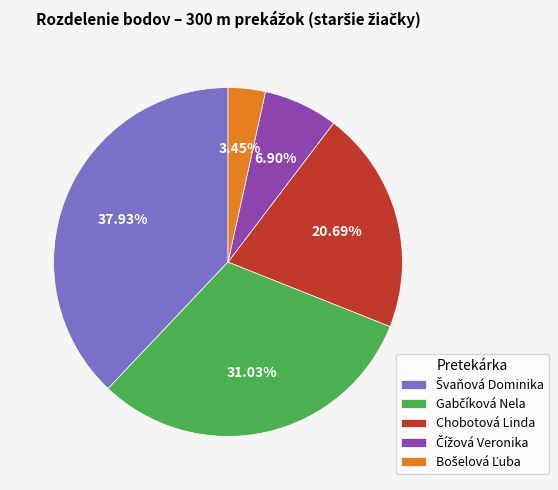

Is Chobotová Linda the majority of the pie?

No